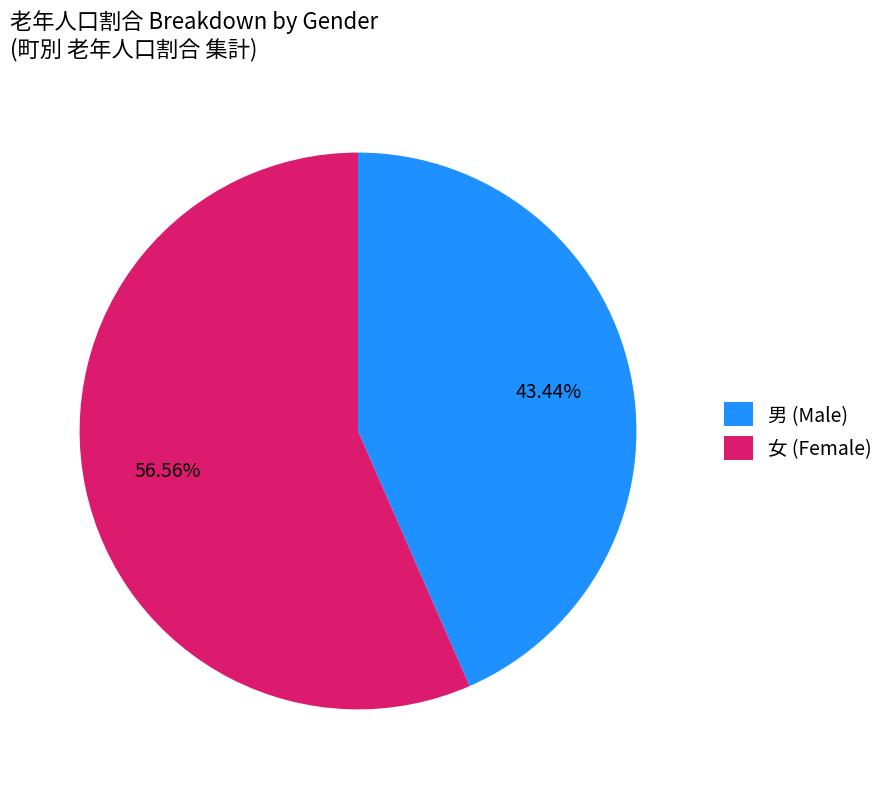

Rank the categories by value from lowest to highest.

男 (Male), 女 (Female)